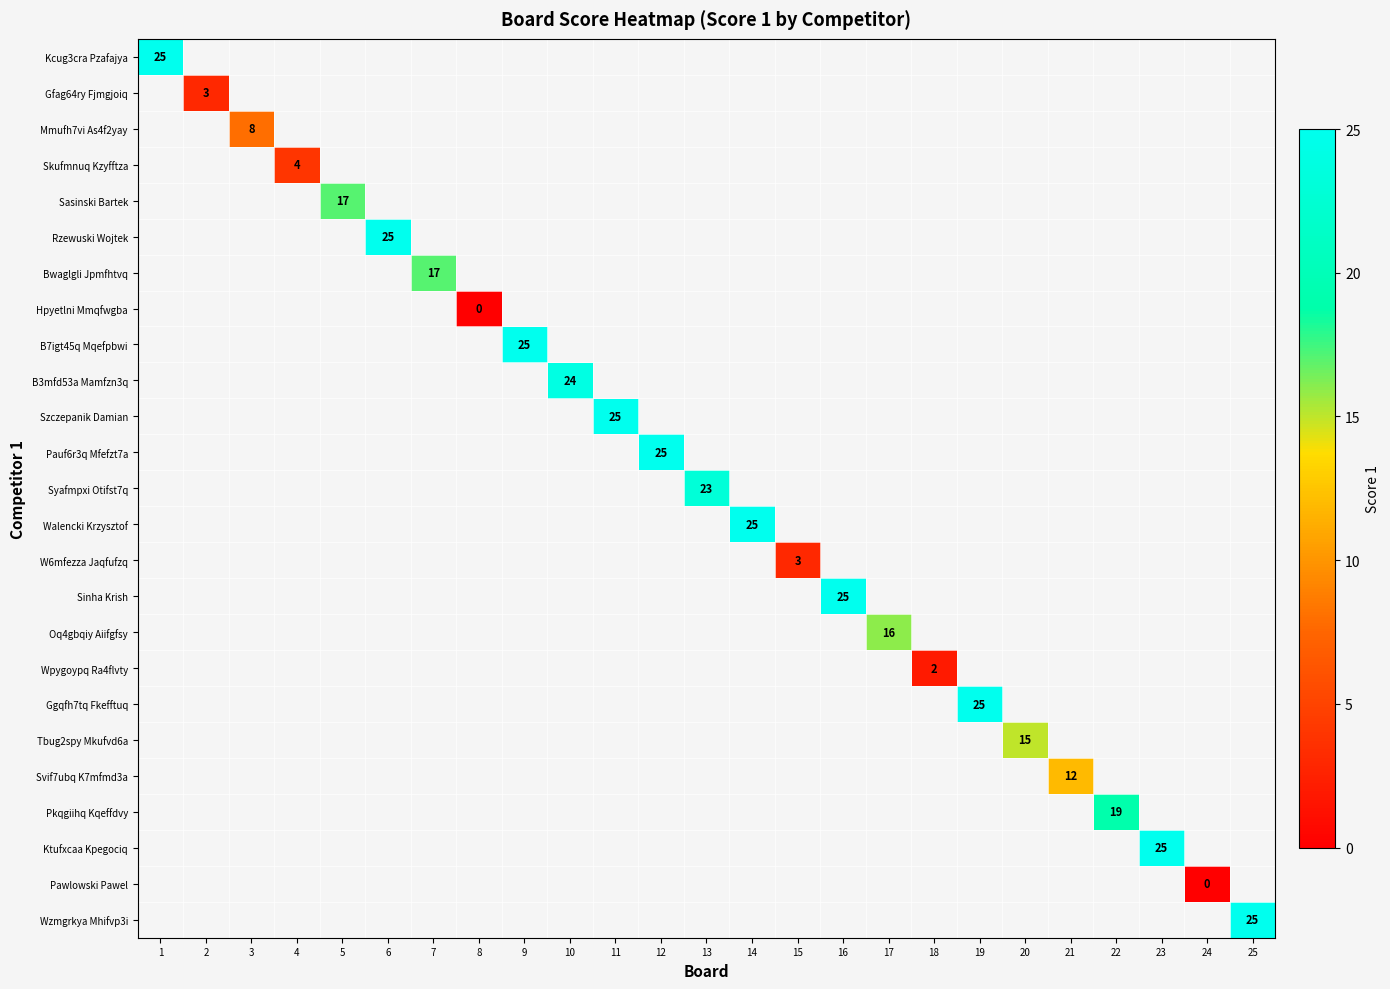

Is it true that Tbug2spy Mkufvd6a equals 15 at 20?

True